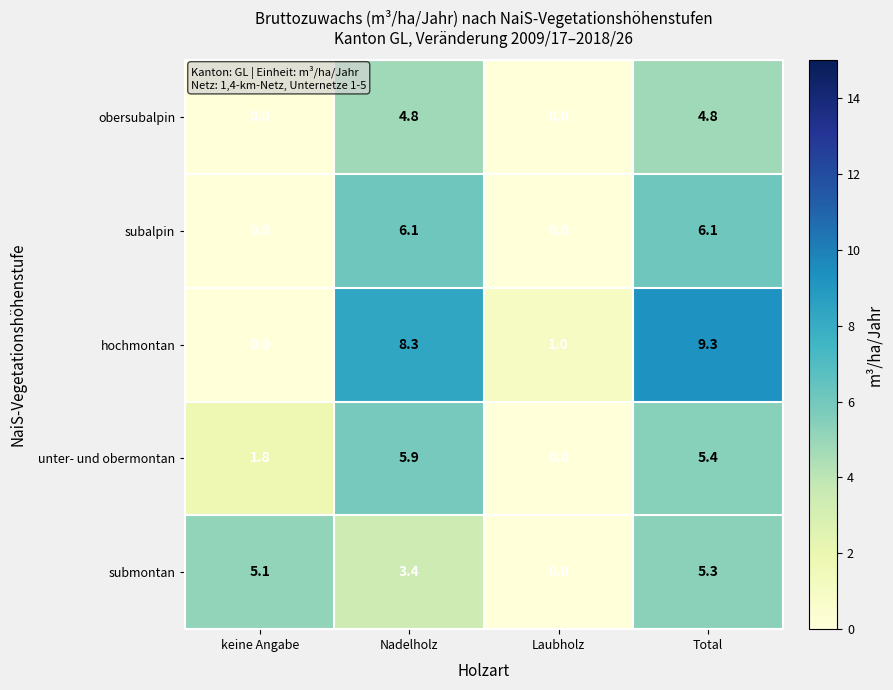

What is the approximate value of submontan at Total?

5.3